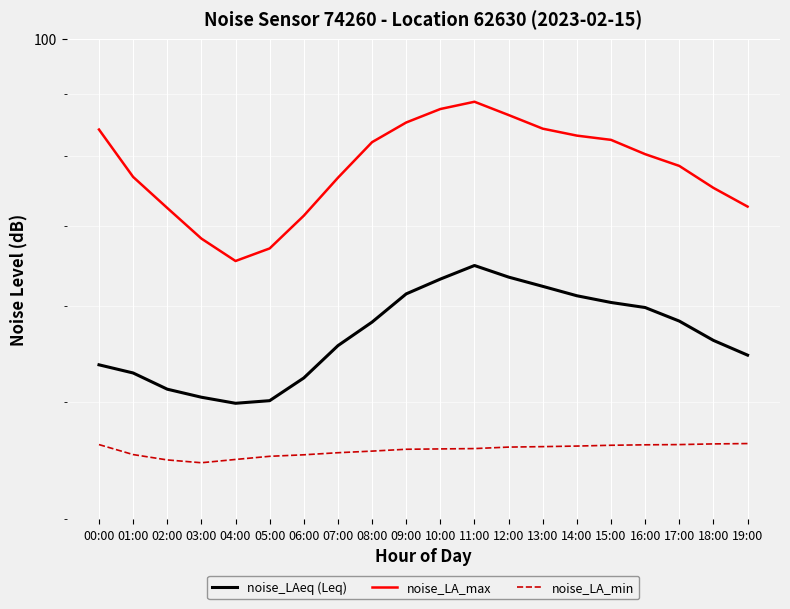

What is the average value of the noise_LA_max series?

78.4